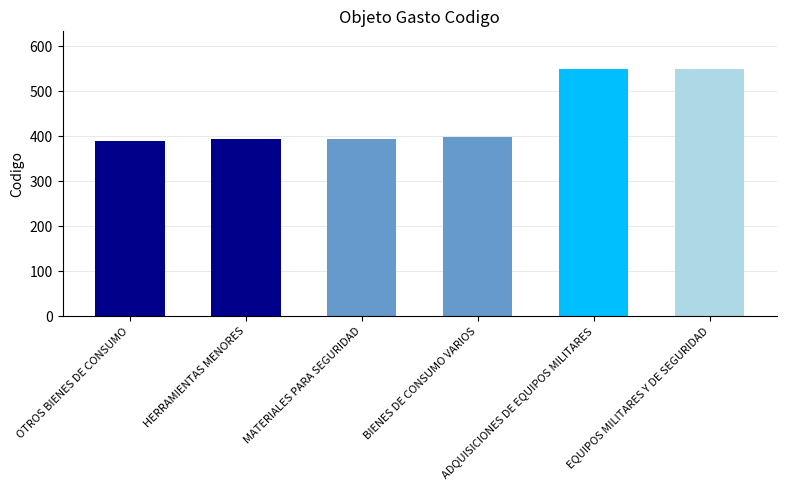

What is the smallest value displayed?

390